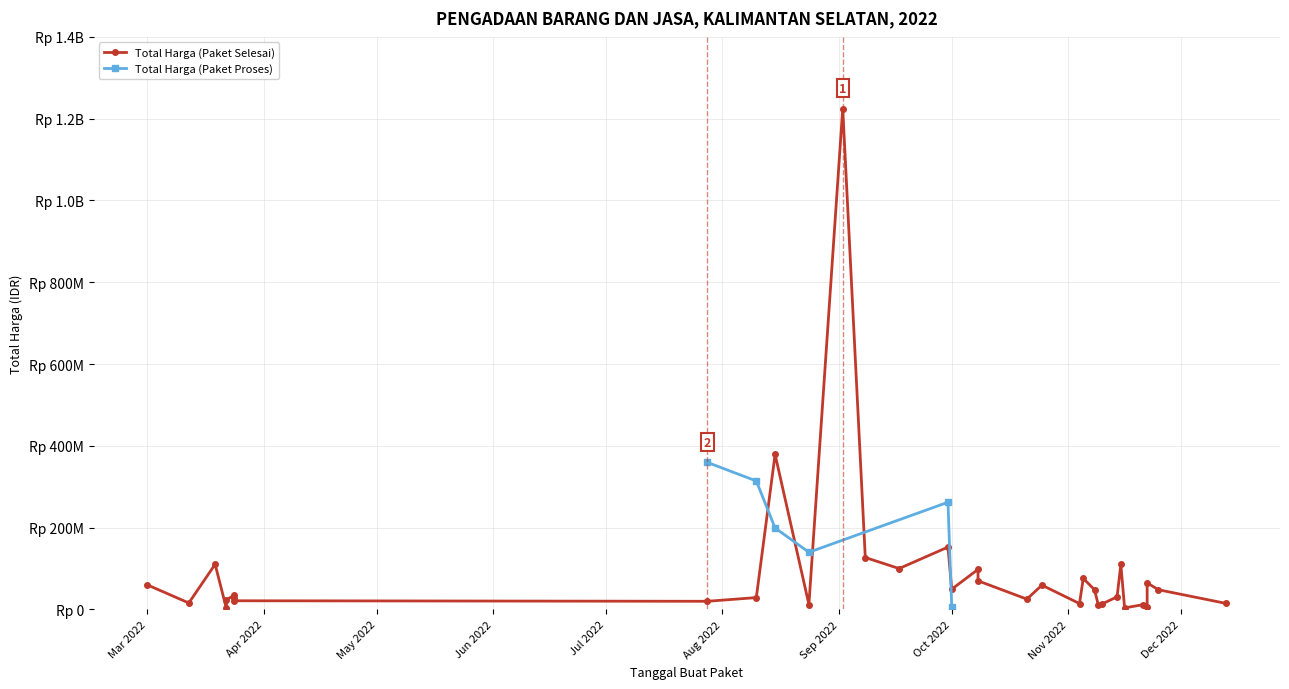

What is the total value across all series at 2022-09-30?

414595150